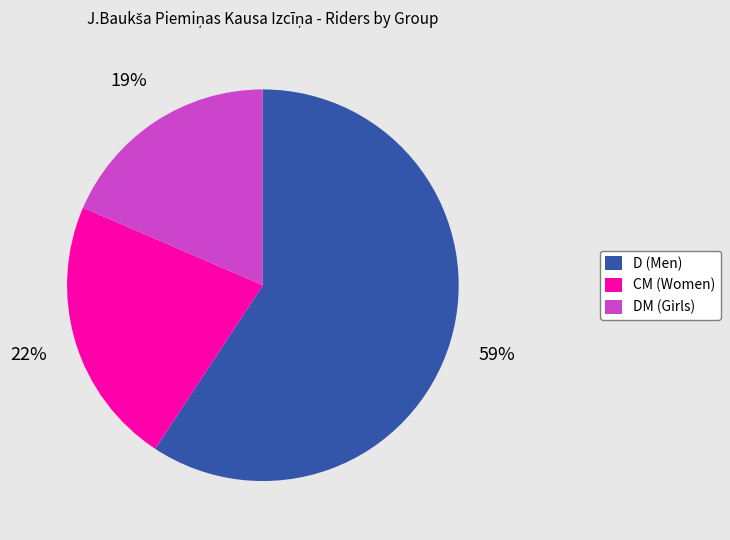

Is there a majority slice in this chart?

Yes